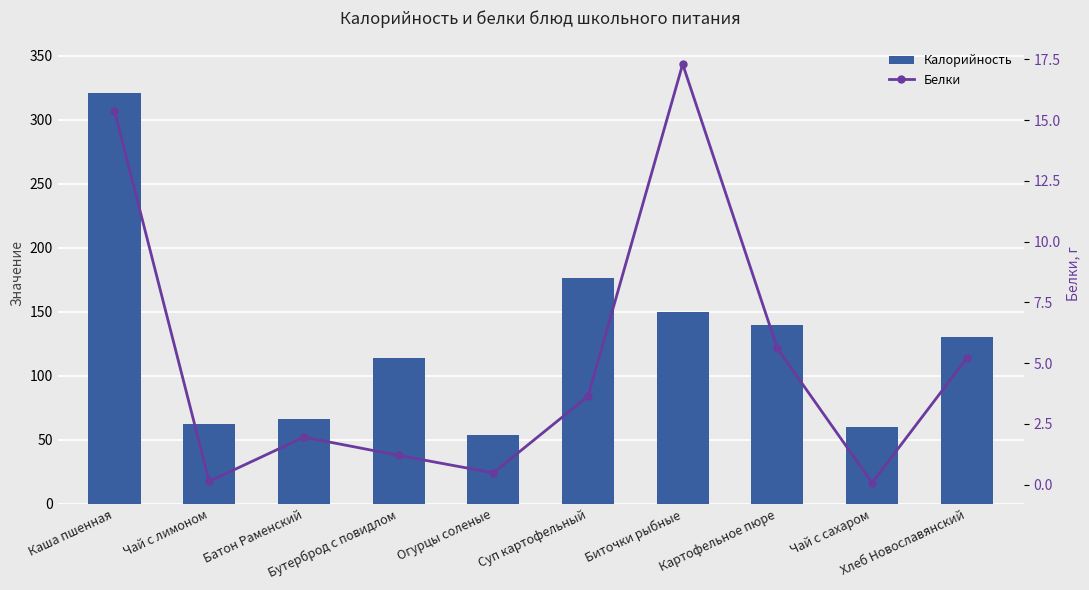

Which category has the lowest value across all series?

Чай с сахаром